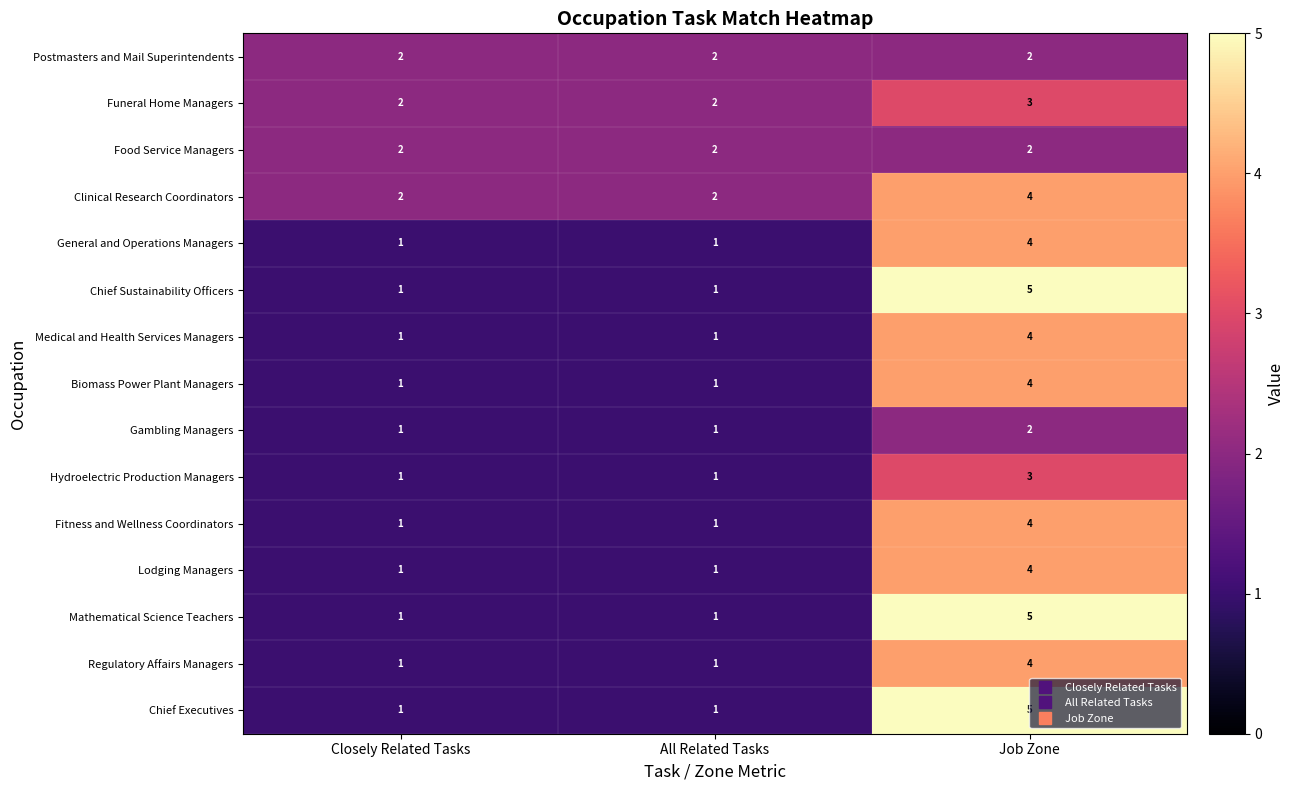

At how many categories does at least one series exceed 3?

1